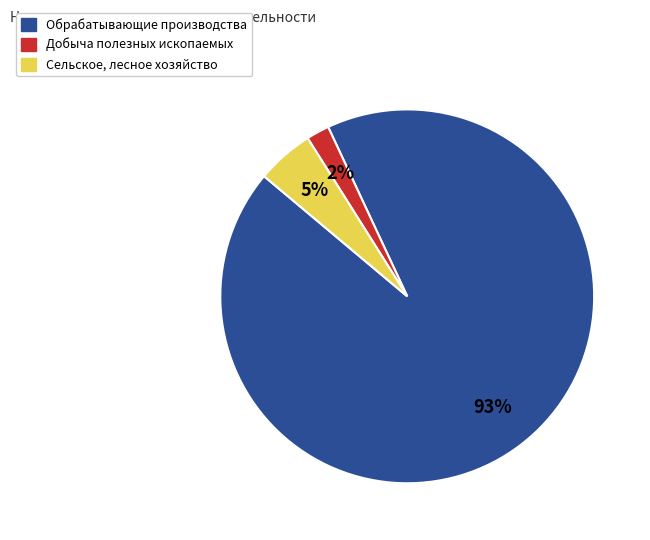

Count the number of slices in the pie.

3